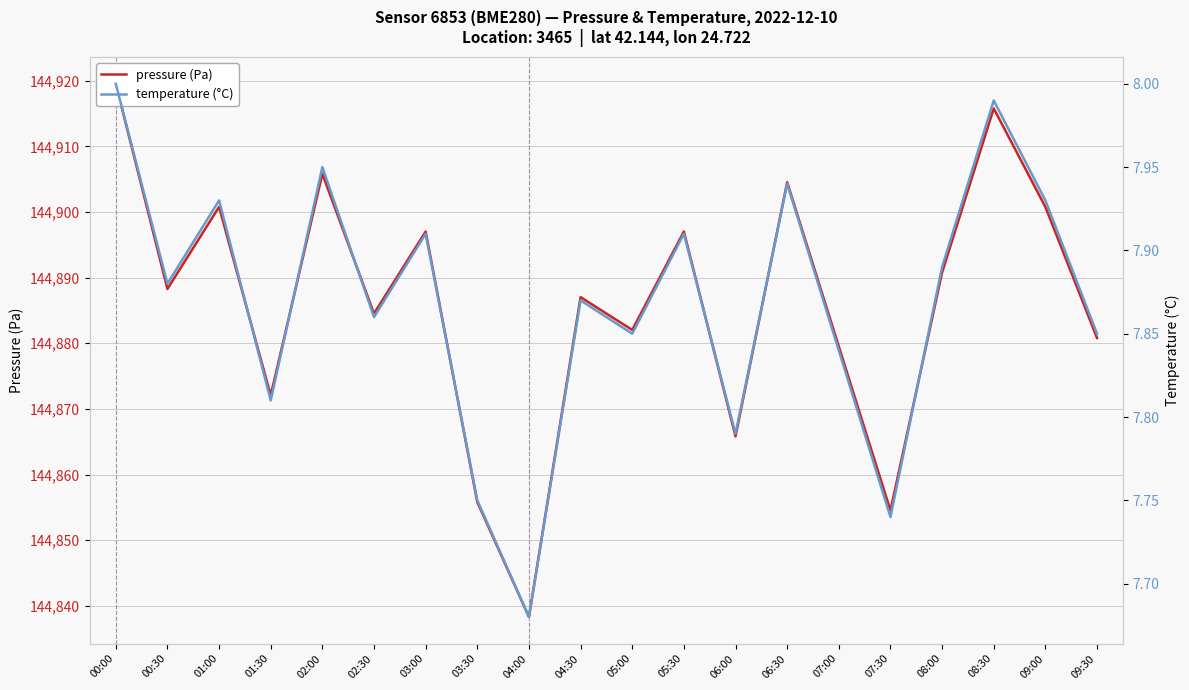

Is this an area chart (filled region under the line)?

No